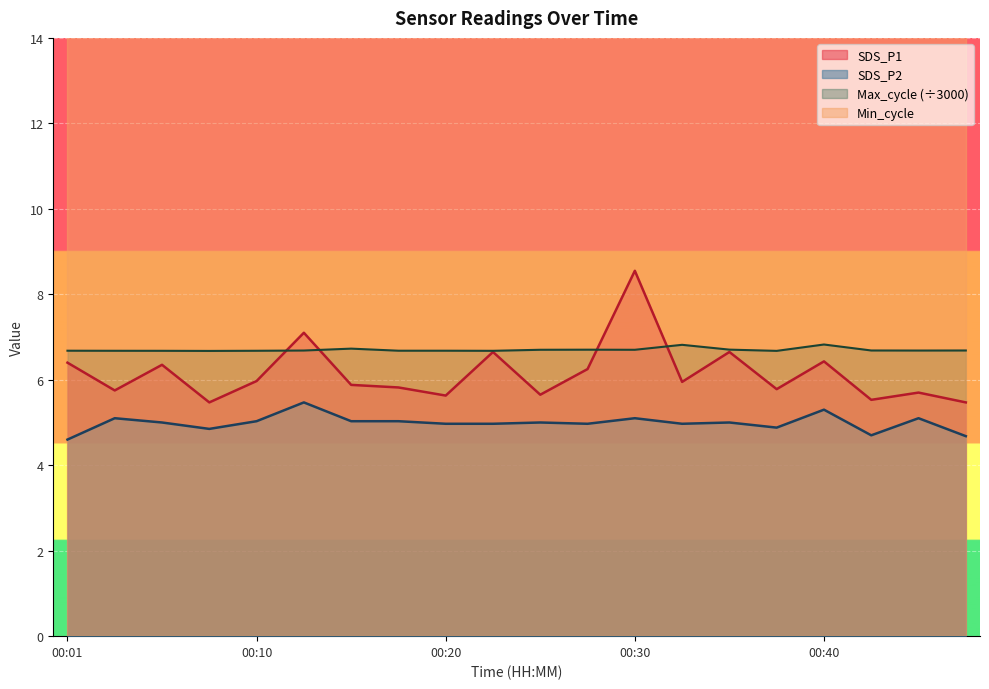

What is the sum of the SDS_P1 values at 00:10 and 00:42?

11.5